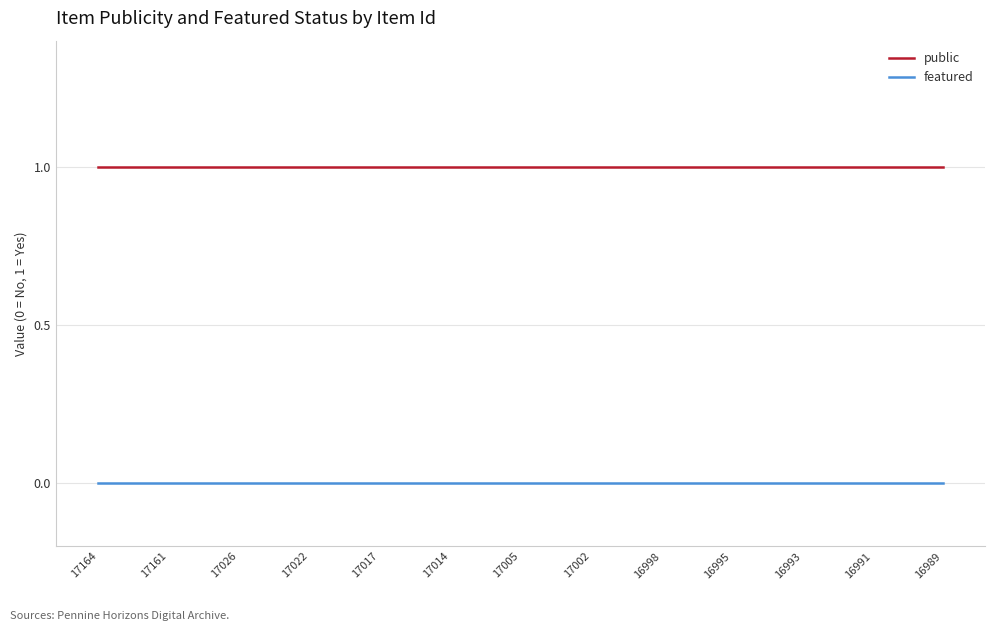

Does the chart have visible grid lines?

Yes